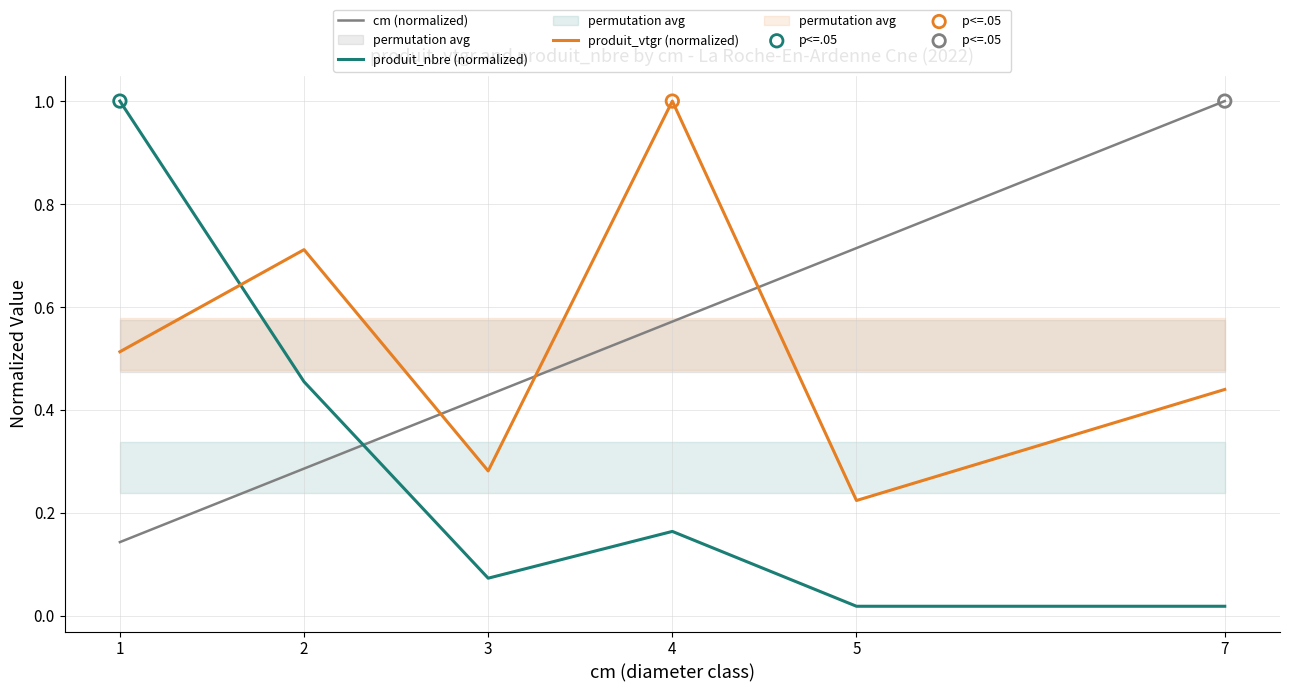

At which category is the sum across all series the highest?

4